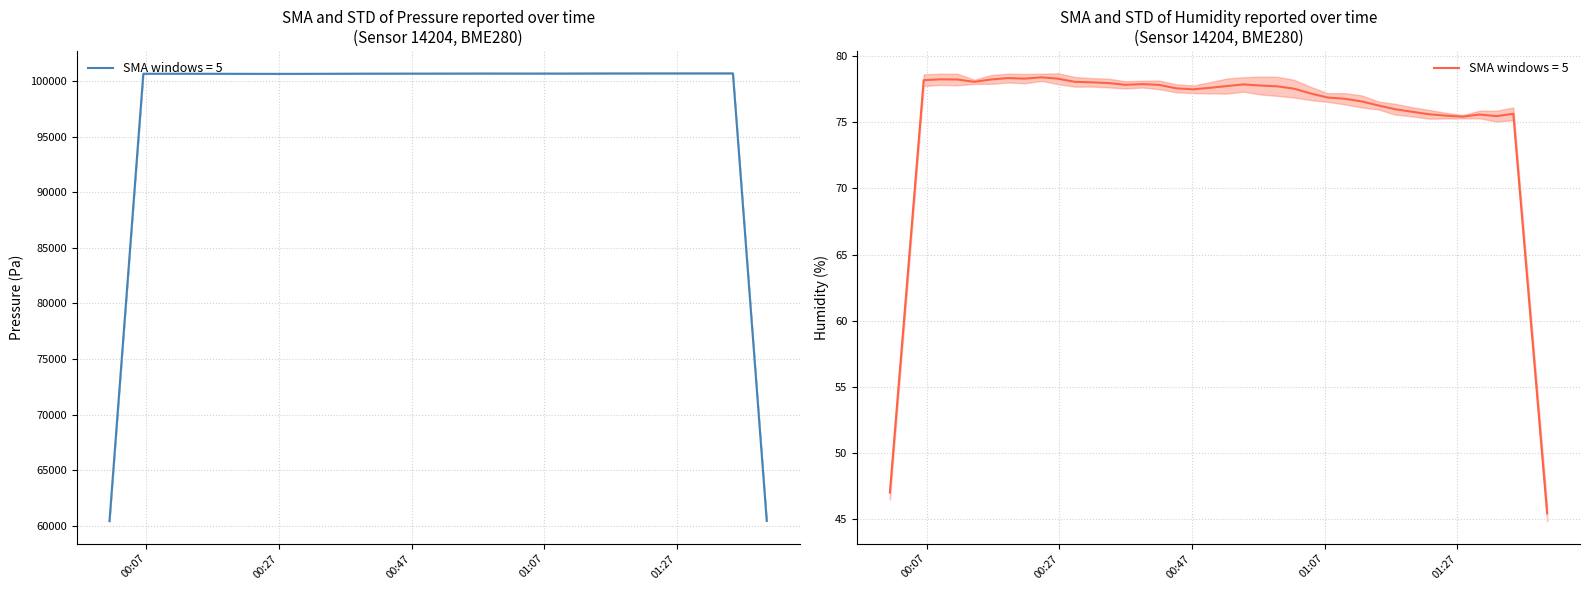

The temperature series shows 17.5 at humidity. True or false?

False